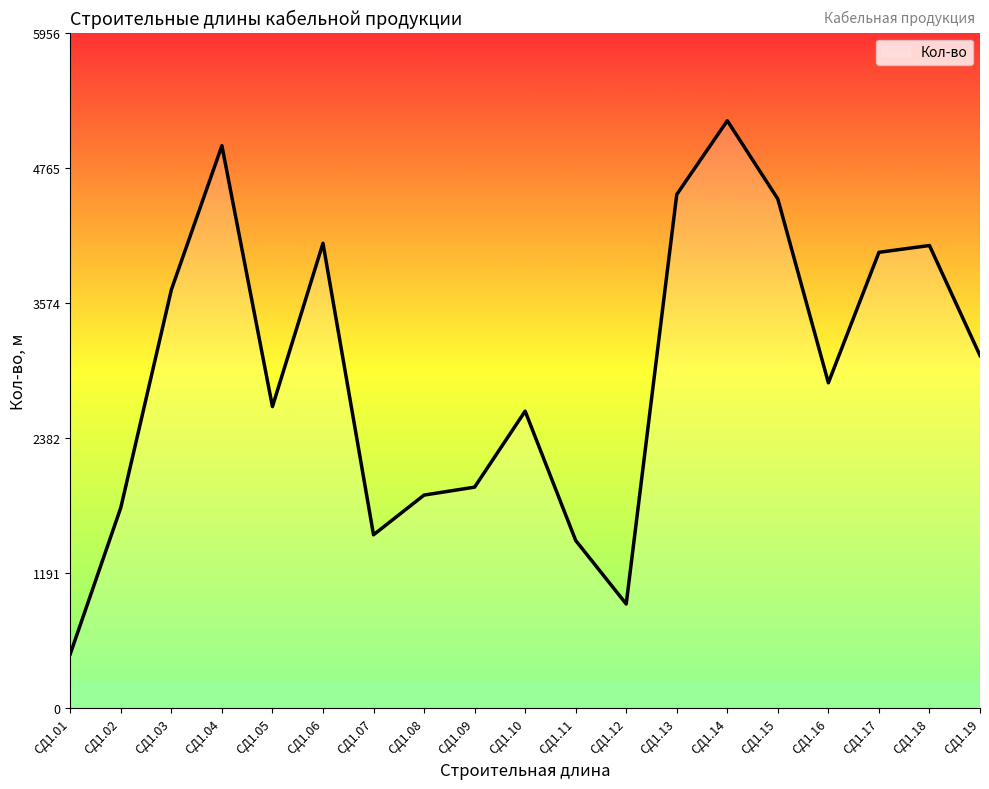

What is the ratio of the value at СД1.15 to the value at СД1.08?

2.4